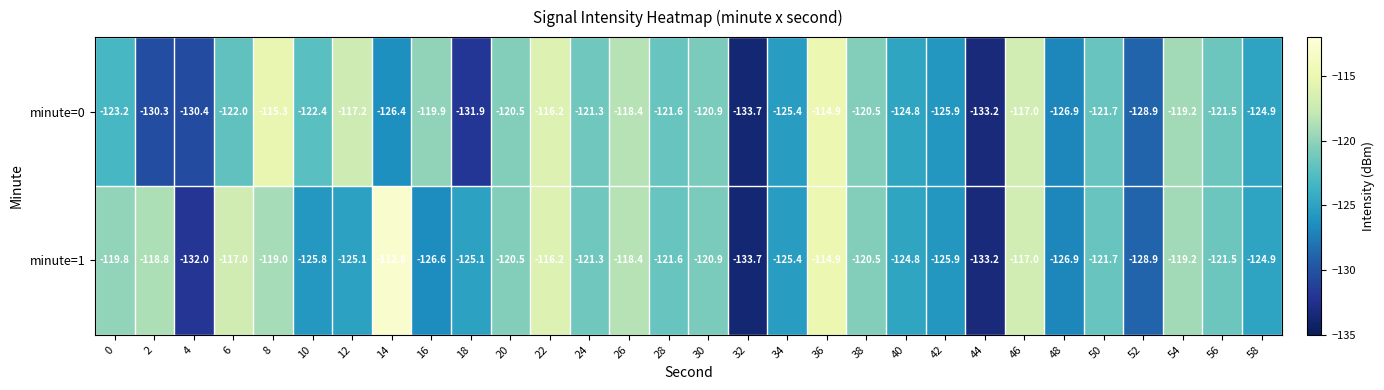

What is the sum of all minute=1 values?

-3679.4